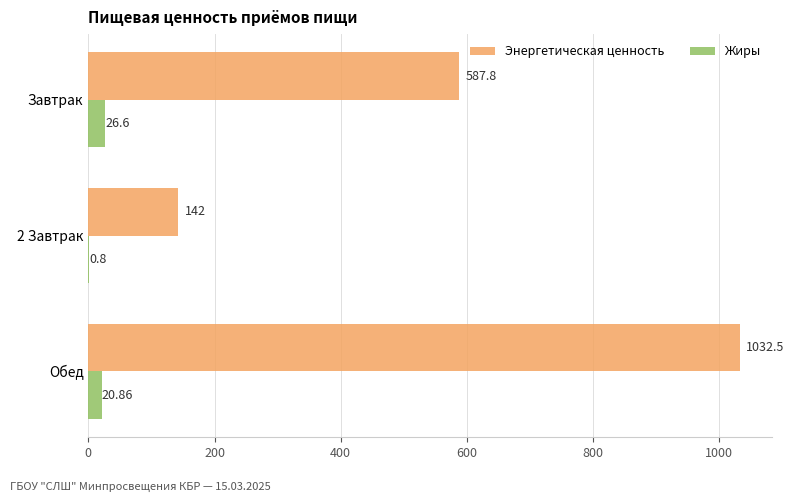

Which series changed the most between Завтрак and Обед?

Энергетическая ценность